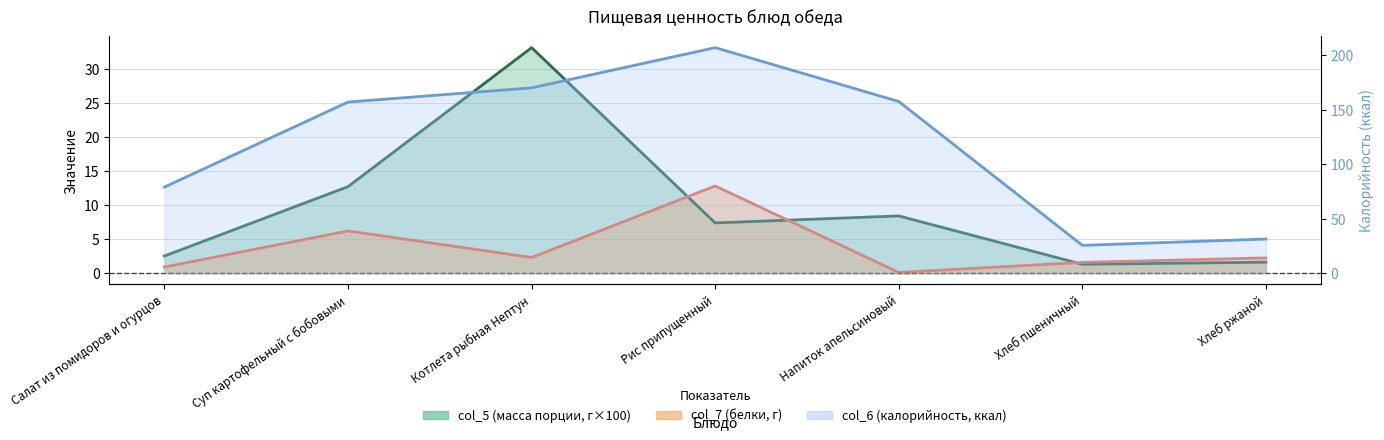

How many interior local valleys does the col_6 series have?

1